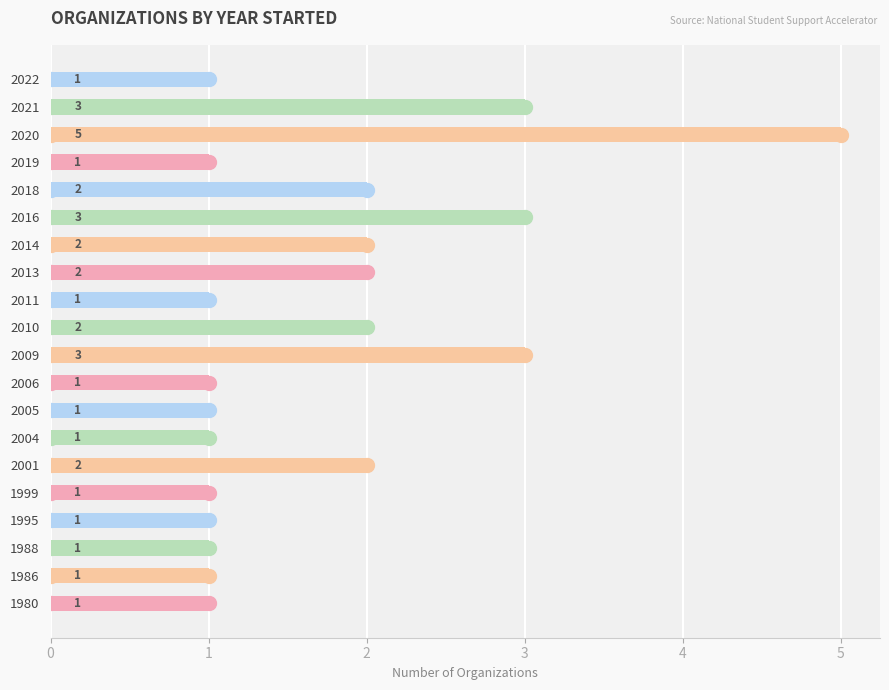

How many categories are shown in the chart?

20